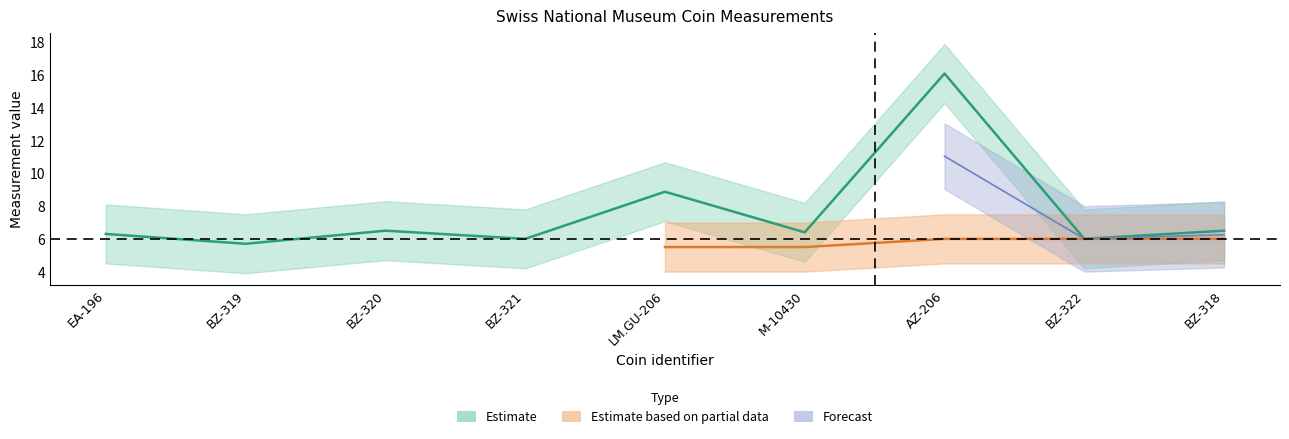

Reading left to right, list all the values displayed in this chart.

EA-196=6.3	BZ-319=5.7	BZ-320=6.5	BZ-321=6.0	LM.GU-206=8.9	M-10430=6.4	AZ-206=16.1	BZ-322=6.0	BZ-318=6.5